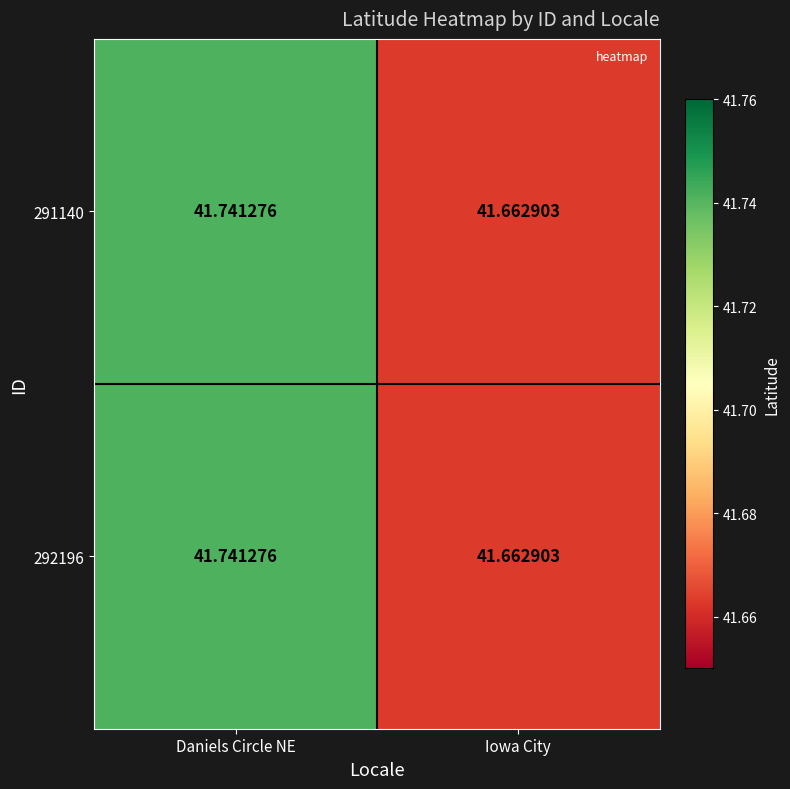

At which category is the sum across all series the highest?

Daniels Circle NE